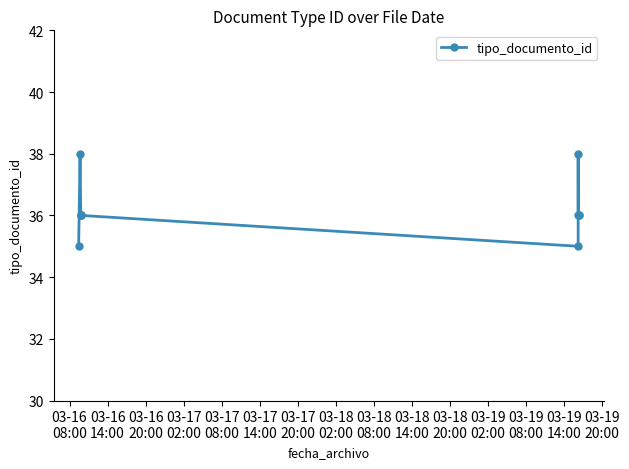

What is the difference between the second highest and second lowest values?

3